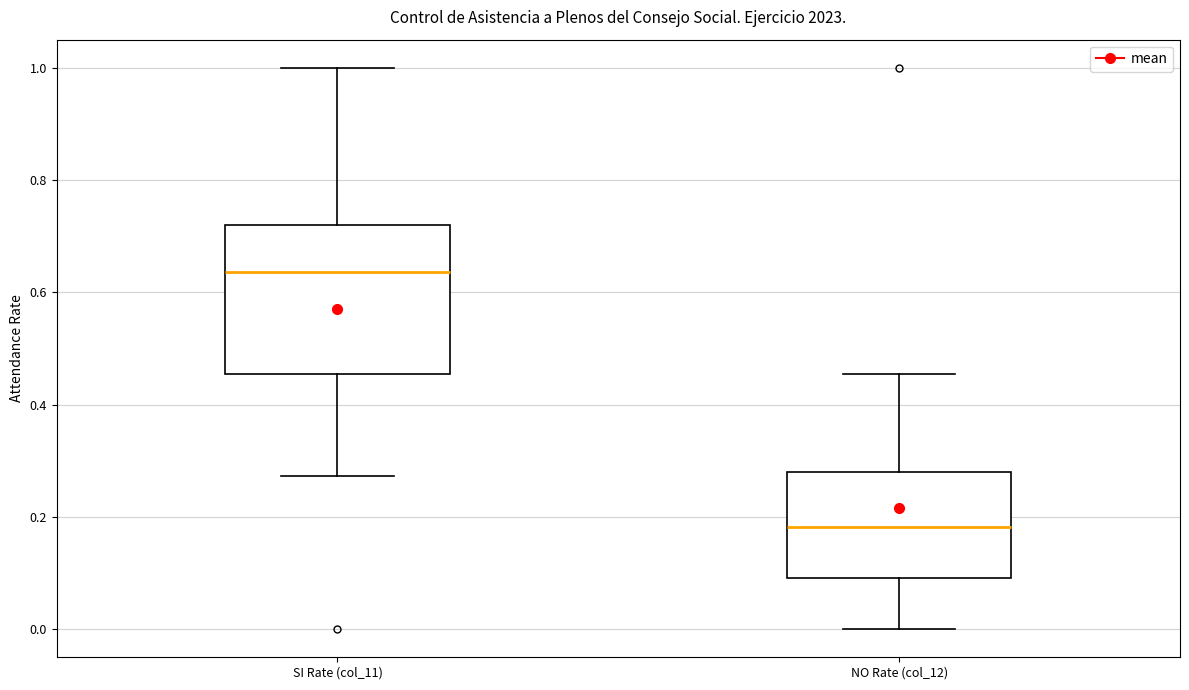

Which box has the lowest median line?

NO Rate (col_12)